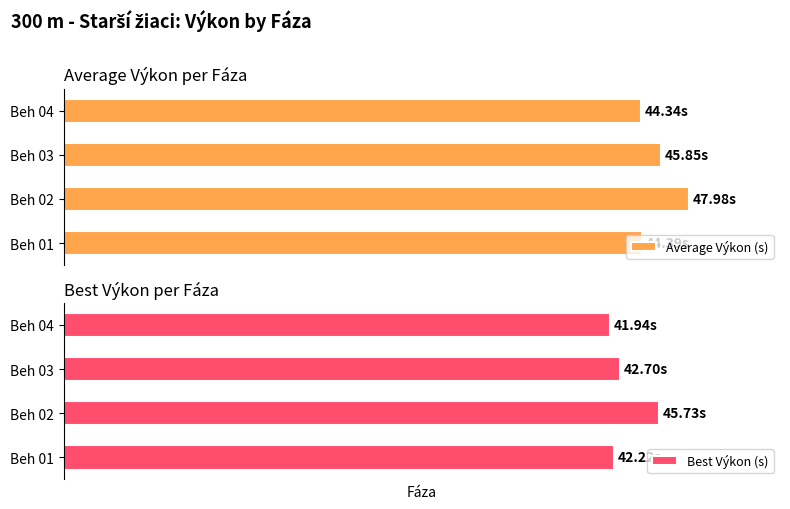

What are all the series names shown in the legend?

Average Výkon (s), Best Výkon (s)